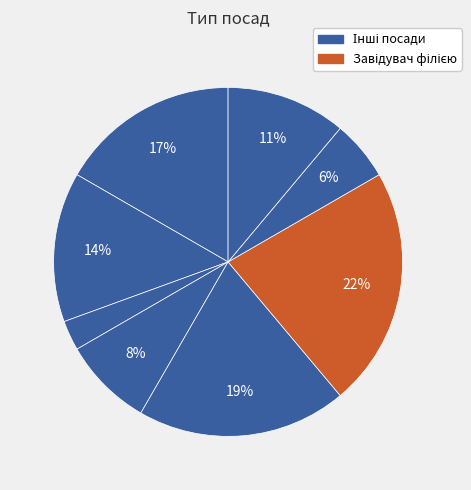

Count the number of slices in the pie.

8